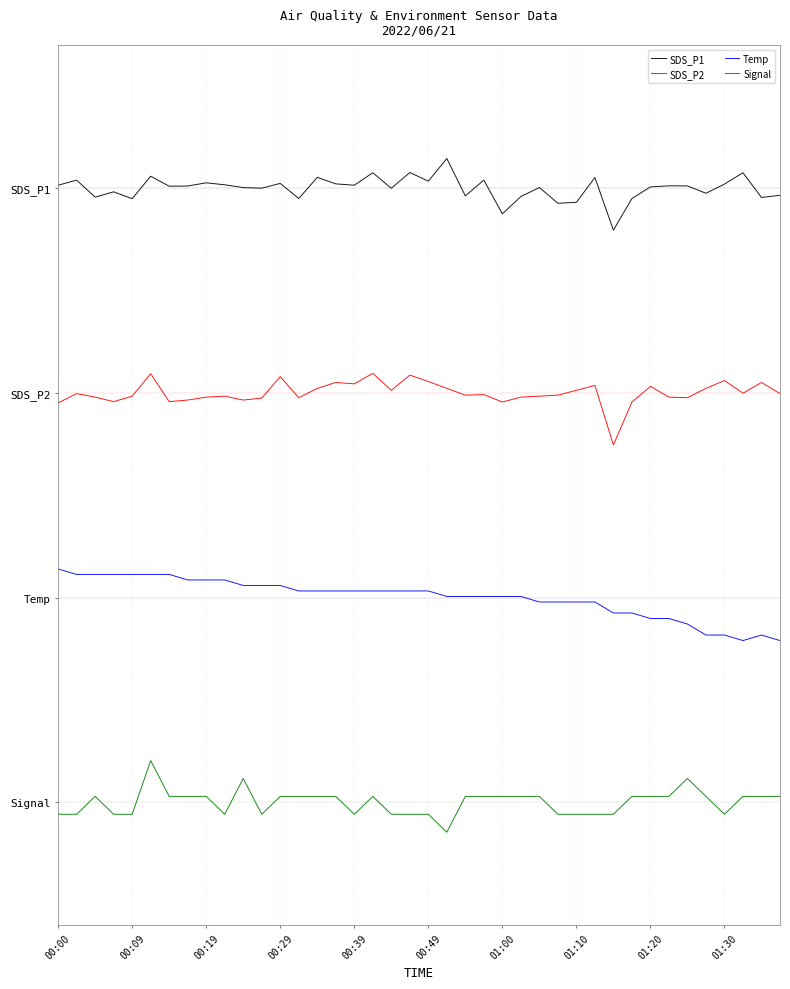

True or false: SDS_P2 and SDS_P1 cross at least once.

False